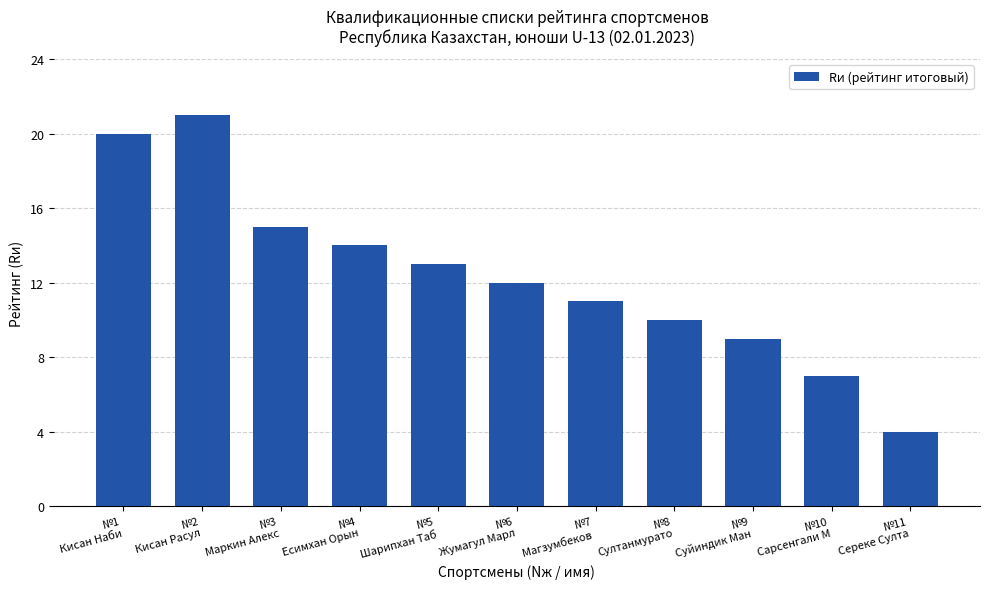

What is the maximum value shown in the chart?

21